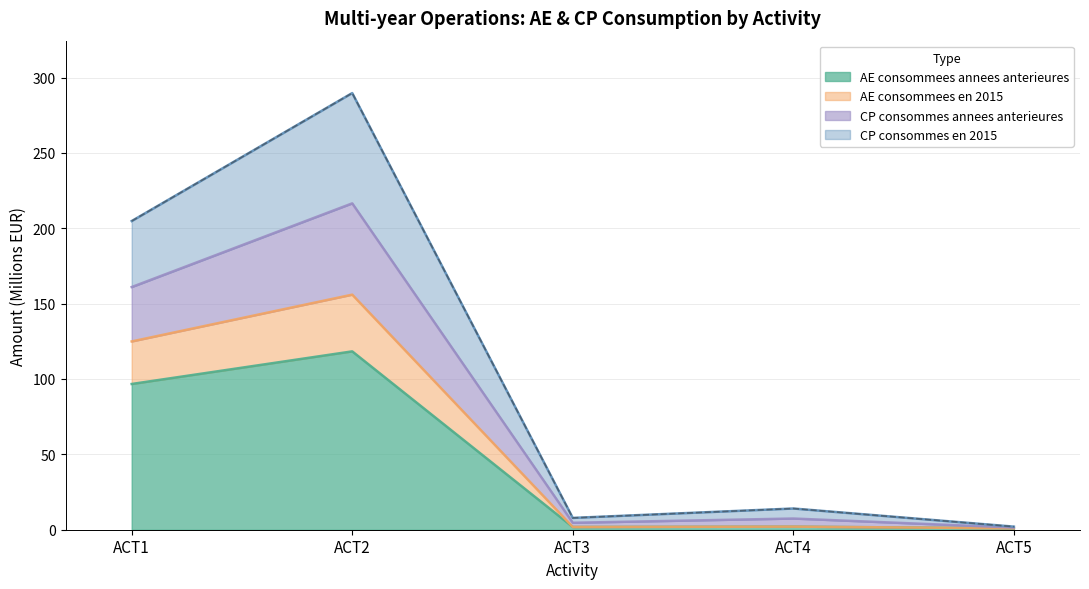

The CP consommes en 2015 series shows 2.7 at ACT5. True or false?

False